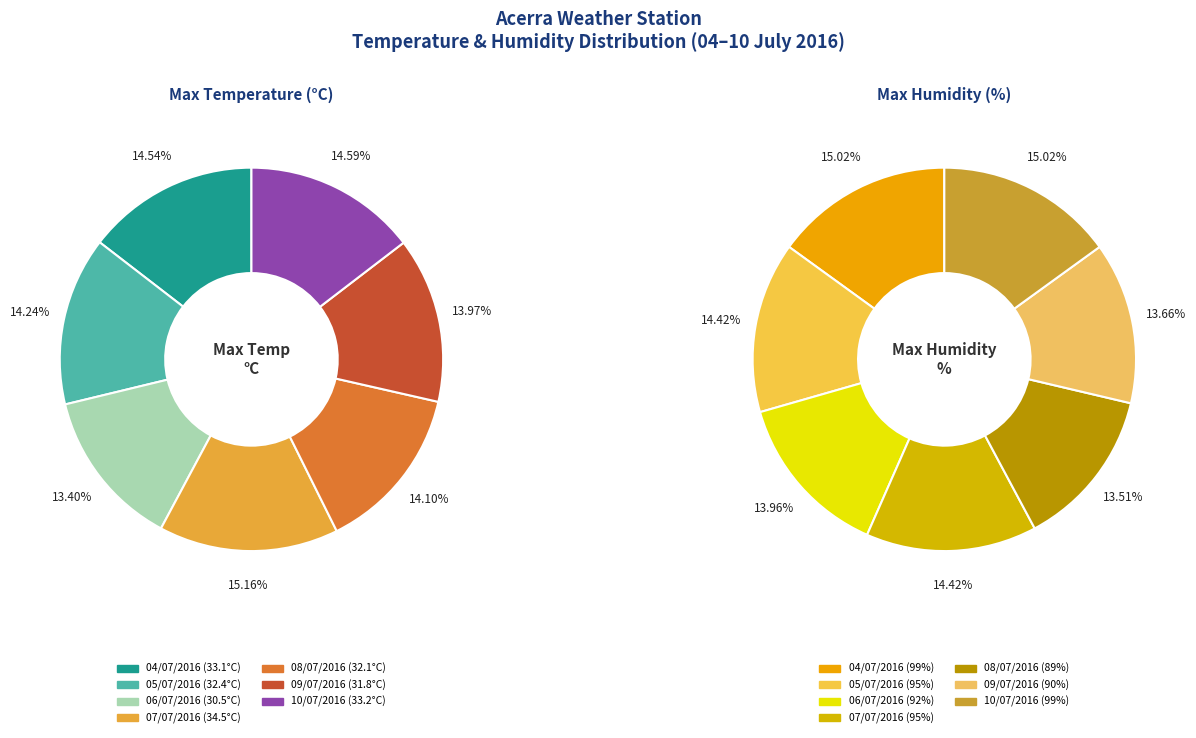

What is the ratio of the value at 06/07/2016 to the value at 08/07/2016?

1.0